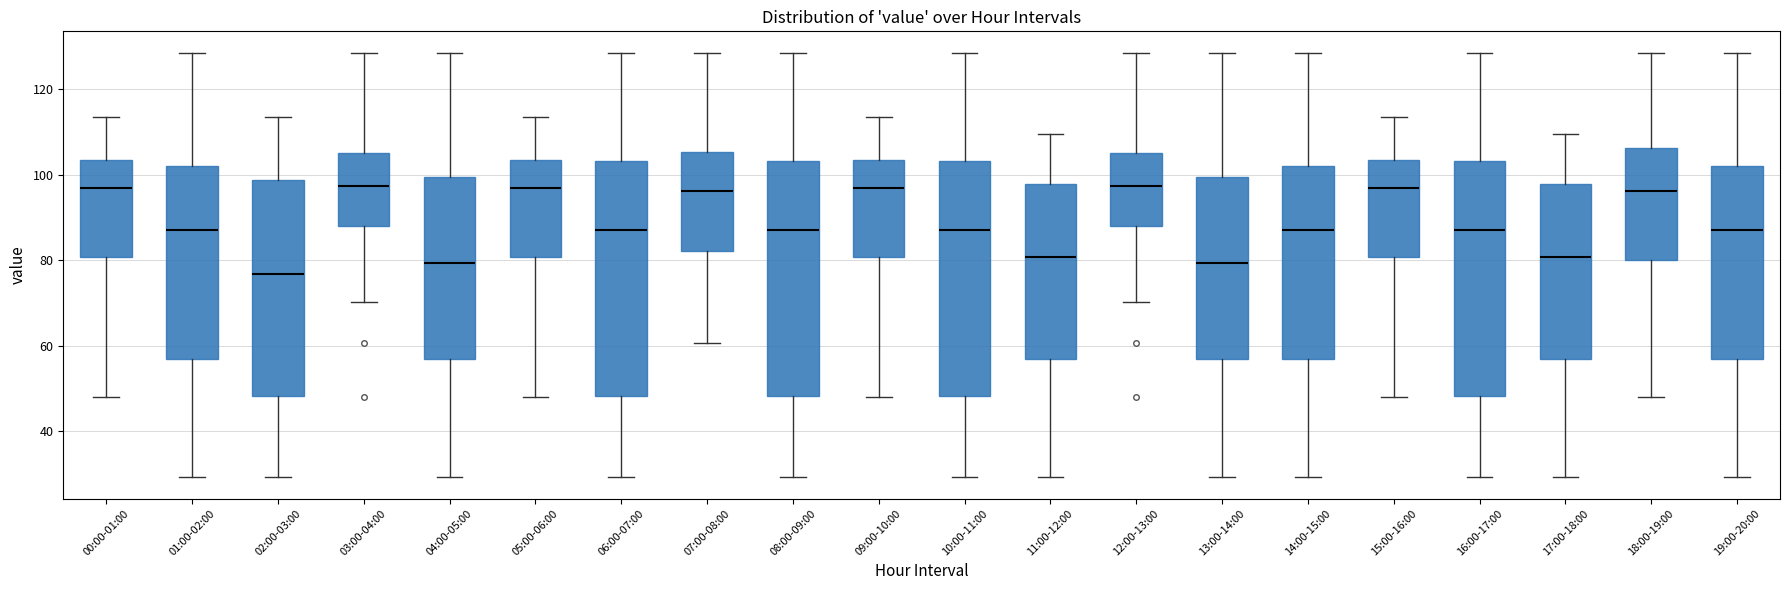

Where does the lower whisker of the box for 10:00-11:00 end on the y-axis? The values are not printed on the chart, so give them approximately, as read against the axis.

30